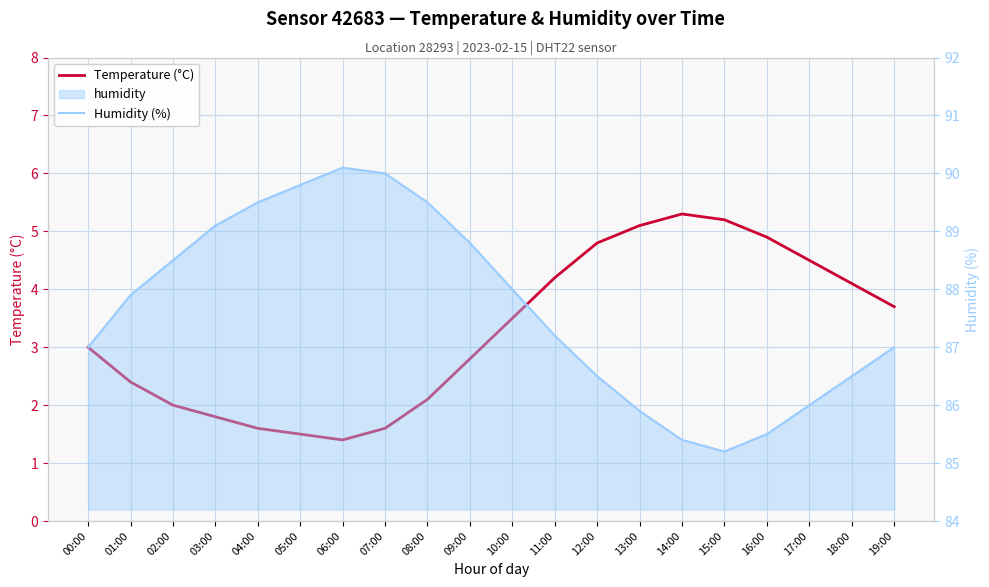

Reading right to left, list all the values displayed in this chart.

Temperature (°C): 19:00=3.7	18:00=4.1	17:00=4.5	16:00=4.9	15:00=5.2	14:00=5.3	13:00=5.1	12:00=4.8	11:00=4.2	10:00=3.5	09:00=2.8	08:00=2.1	07:00=1.6	06:00=1.4	05:00=1.5	04:00=1.6	03:00=1.8	02:00=2.0	01:00=2.4	00:00=3.0
Humidity (%): 19:00=87.0	18:00=86.5	17:00=86.0	16:00=85.5	15:00=85.2	14:00=85.4	13:00=85.9	12:00=86.5	11:00=87.2	10:00=88.0	09:00=88.8	08:00=89.5	07:00=90.0	06:00=90.1	05:00=89.8	04:00=89.5	03:00=89.1	02:00=88.5	01:00=87.9	00:00=87.0